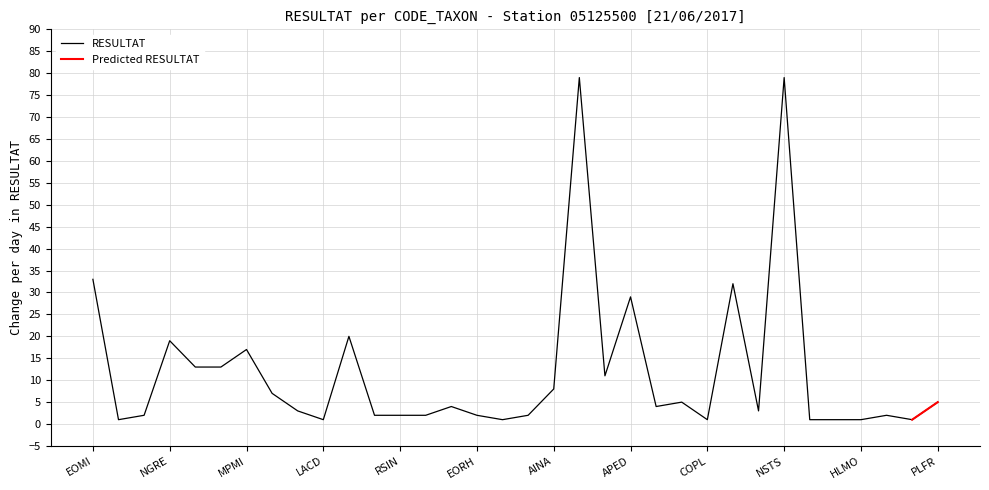

Approximately how many times larger is the value at NGRE compared to NLAL?

19.0